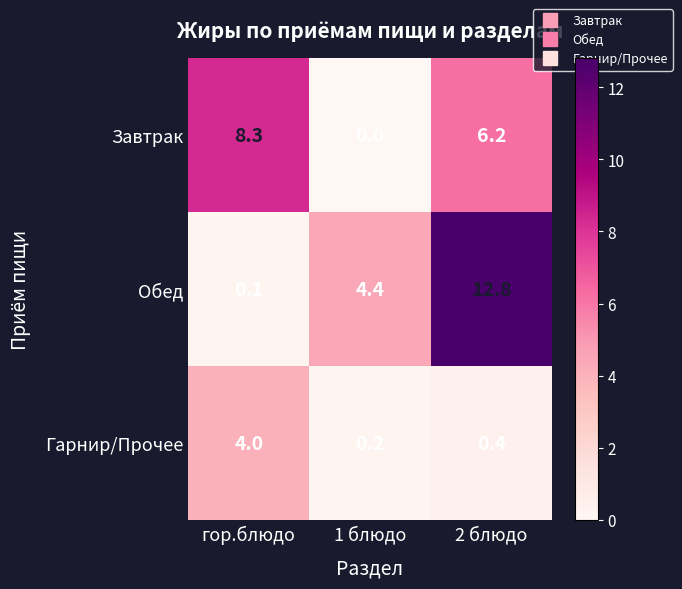

What is the difference between the Обед values at 2 блюдо and гор.блюдо?

12.7